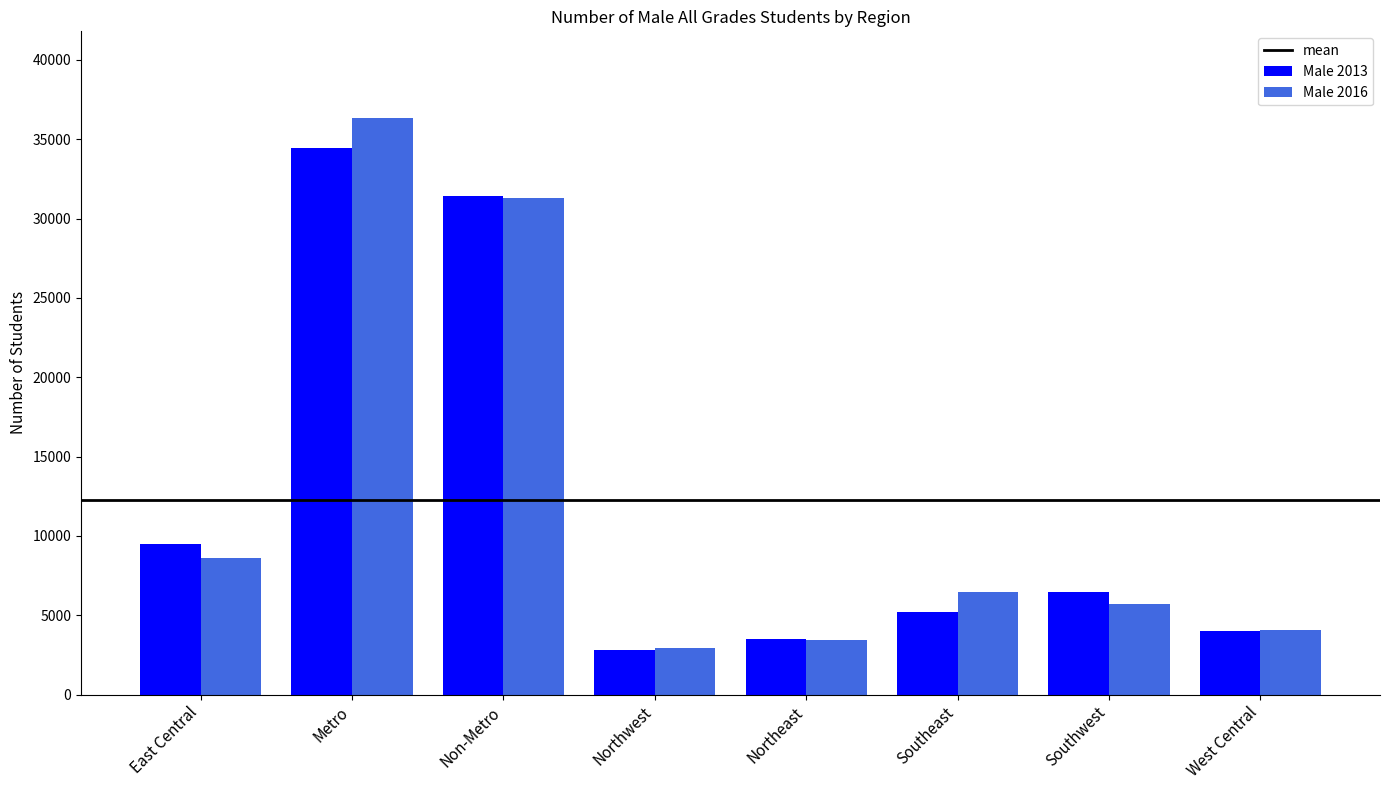

The Male 2013 series shows 3489 at Northeast. True or false?

True